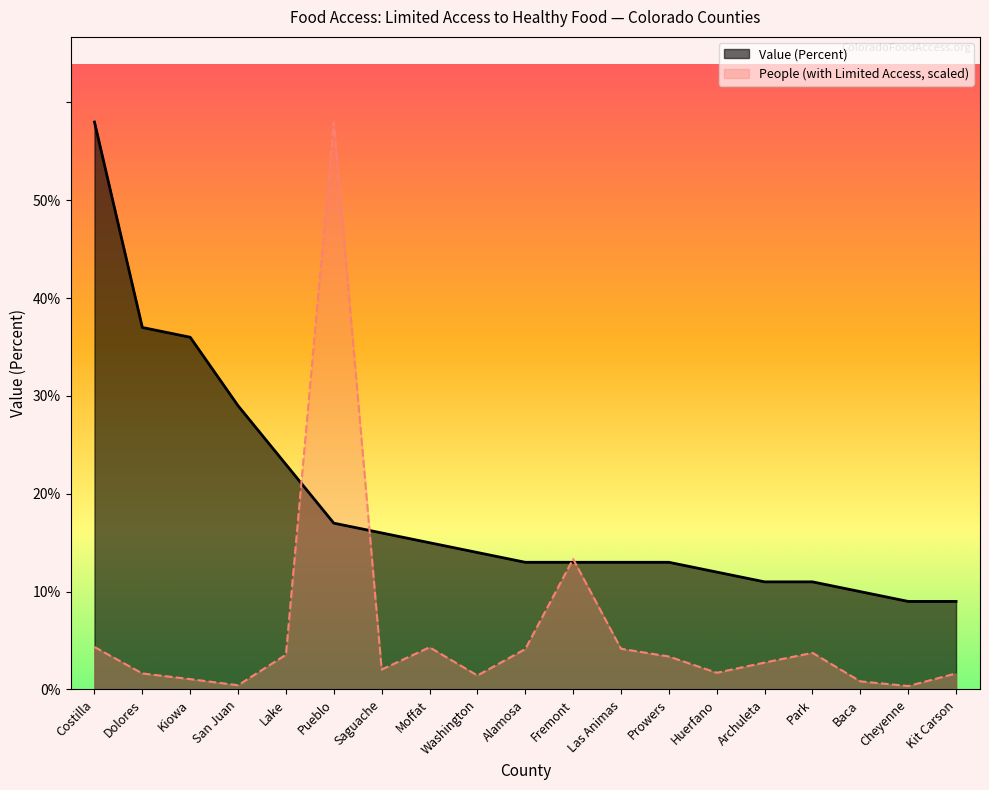

Does the chart display data point markers on the line(s)?

No